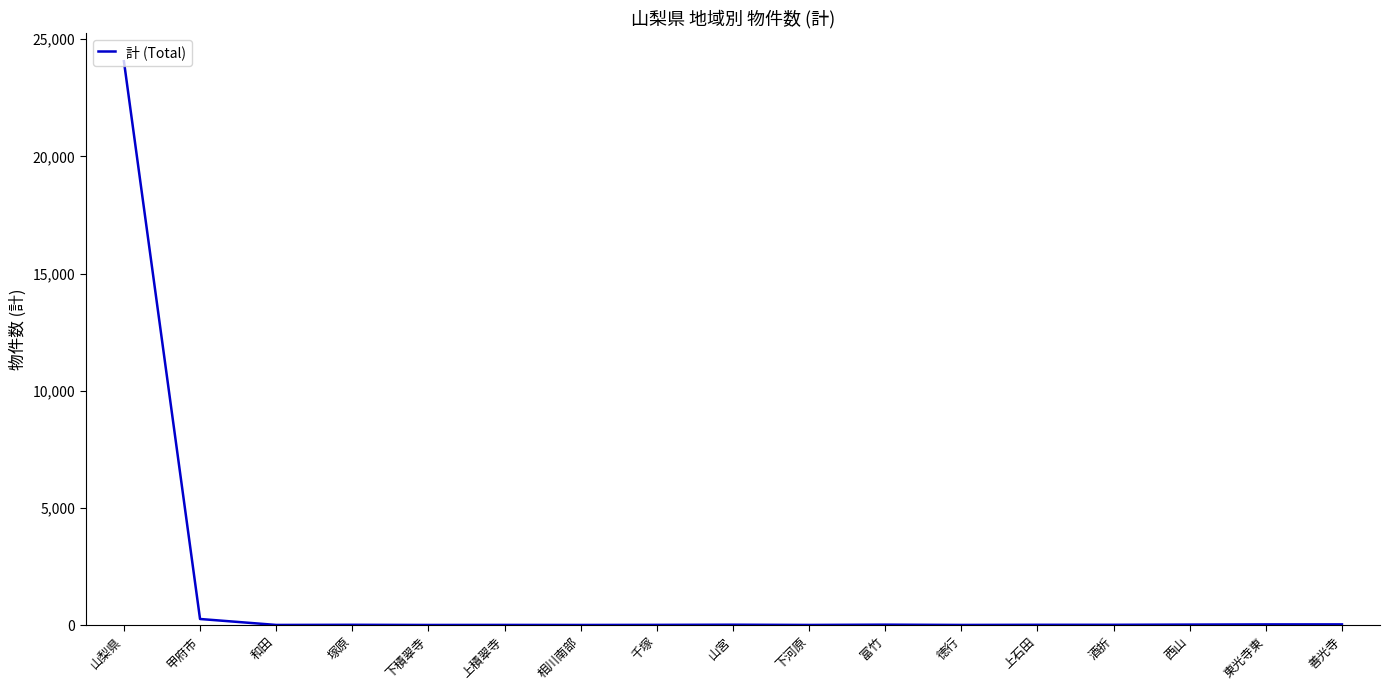

Approximately how many times larger is the value at 上石田 compared to 山宮?

0.7